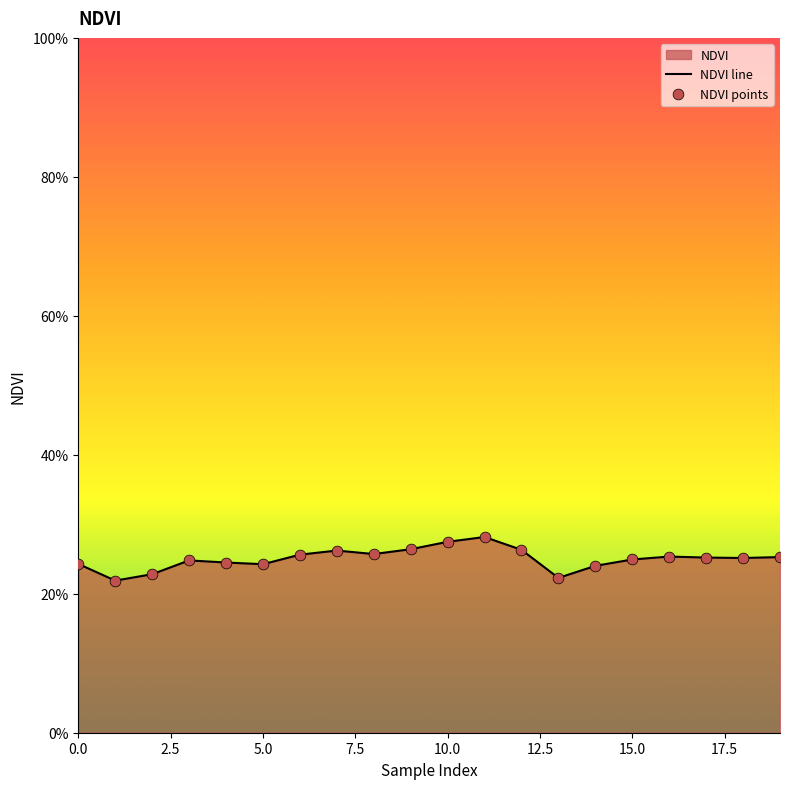

Which series has the largest Y range (max minus min)?

NDVI line